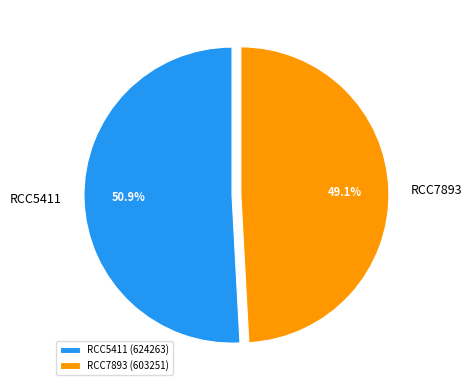

Does RCC5411 account for over 50% of the chart?

Yes